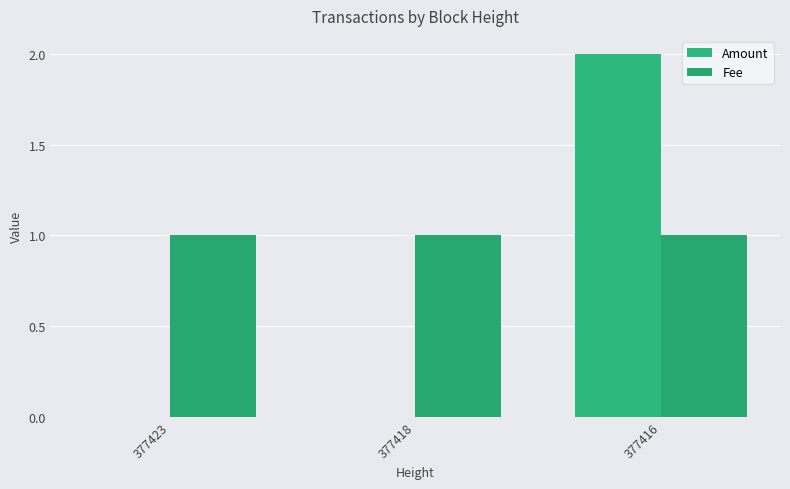

Reading right to left, transcribe all the data shown in this chart.

Amount: 377416=2	377418=0	377423=0
Fee: 377416=1	377418=1	377423=1